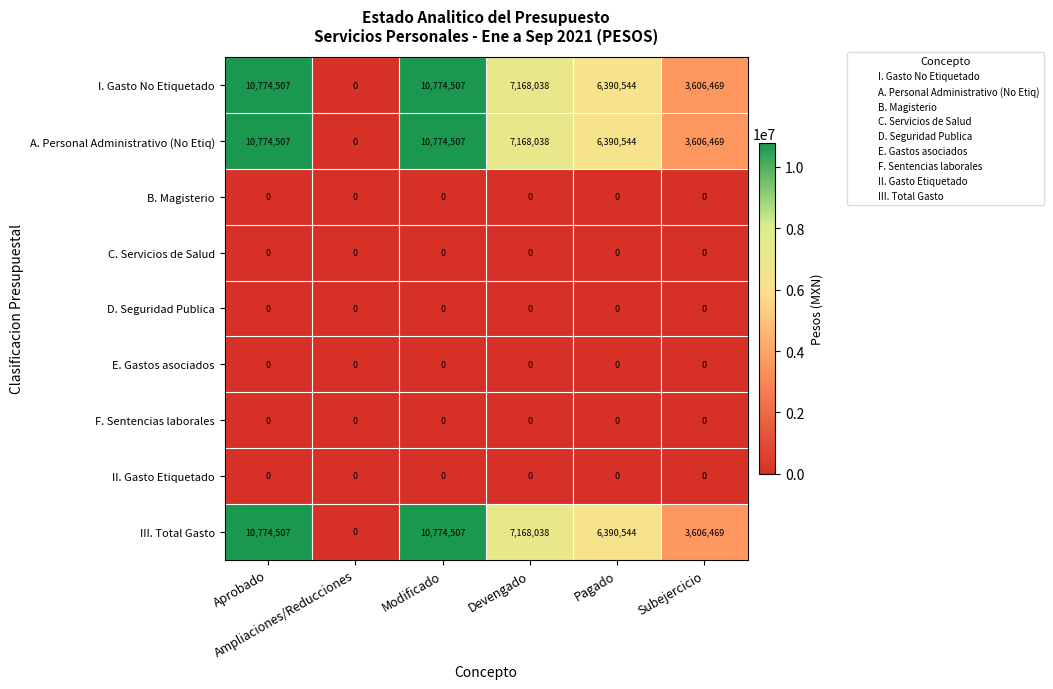

What is the sum of all III. Total Gasto values?

38714065